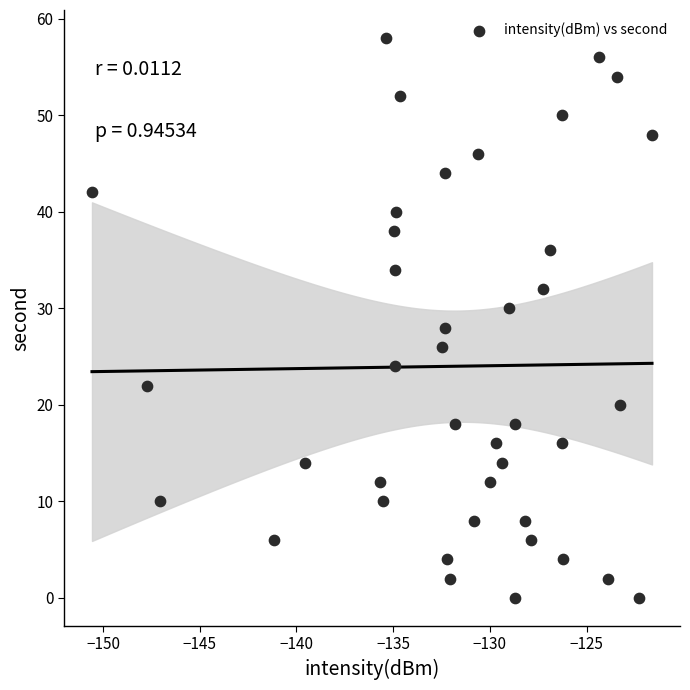

What is the range of Y values (max minus min)?

58